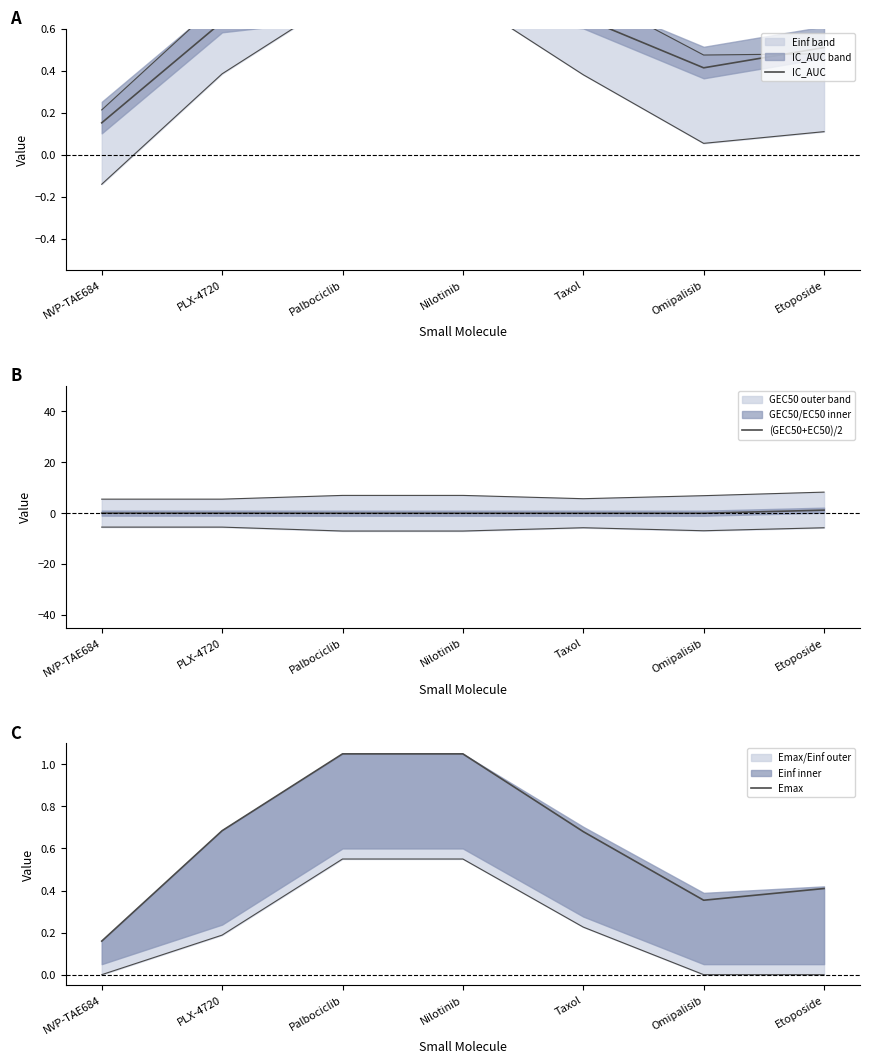

What position from the right is Nilotinib?

4